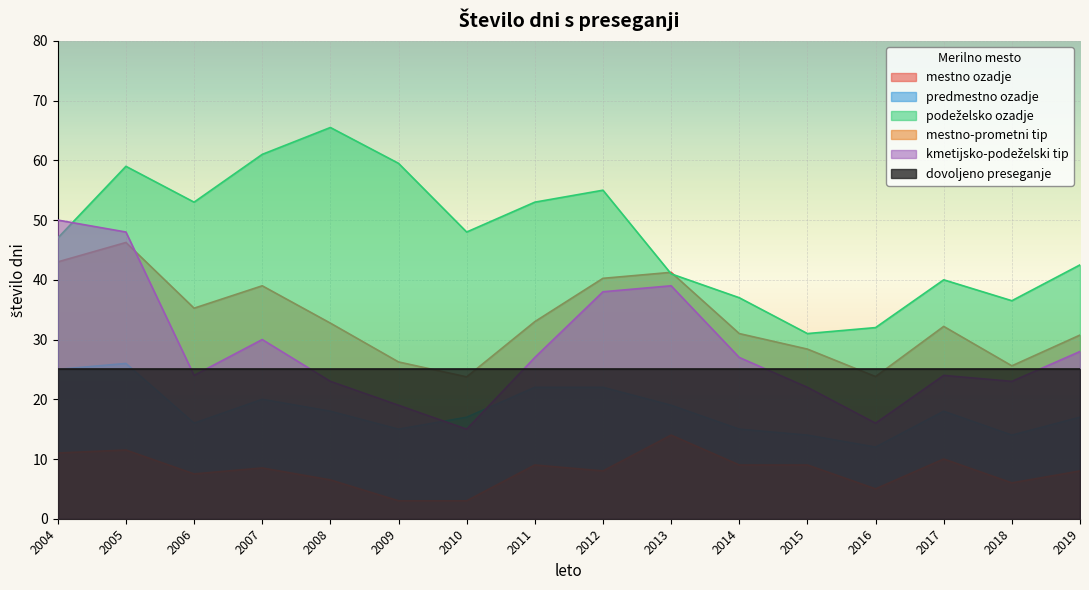

What is the total value across all series at 2019?

126.2